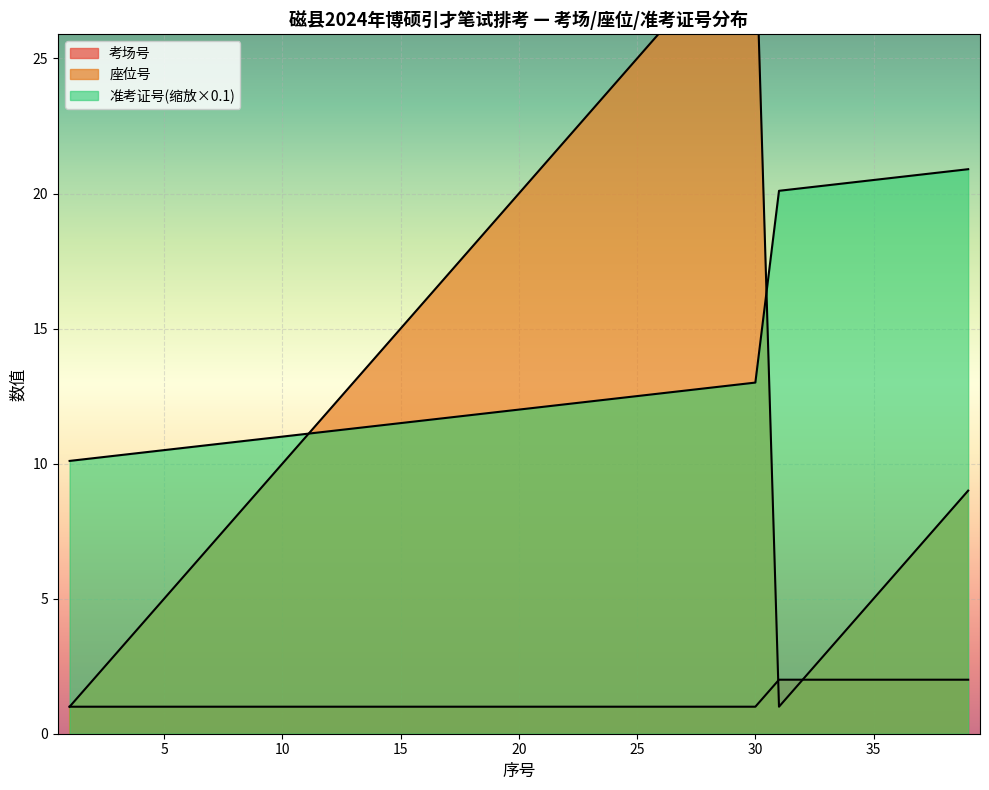

Where does the 座位号 series first go above 11?

12